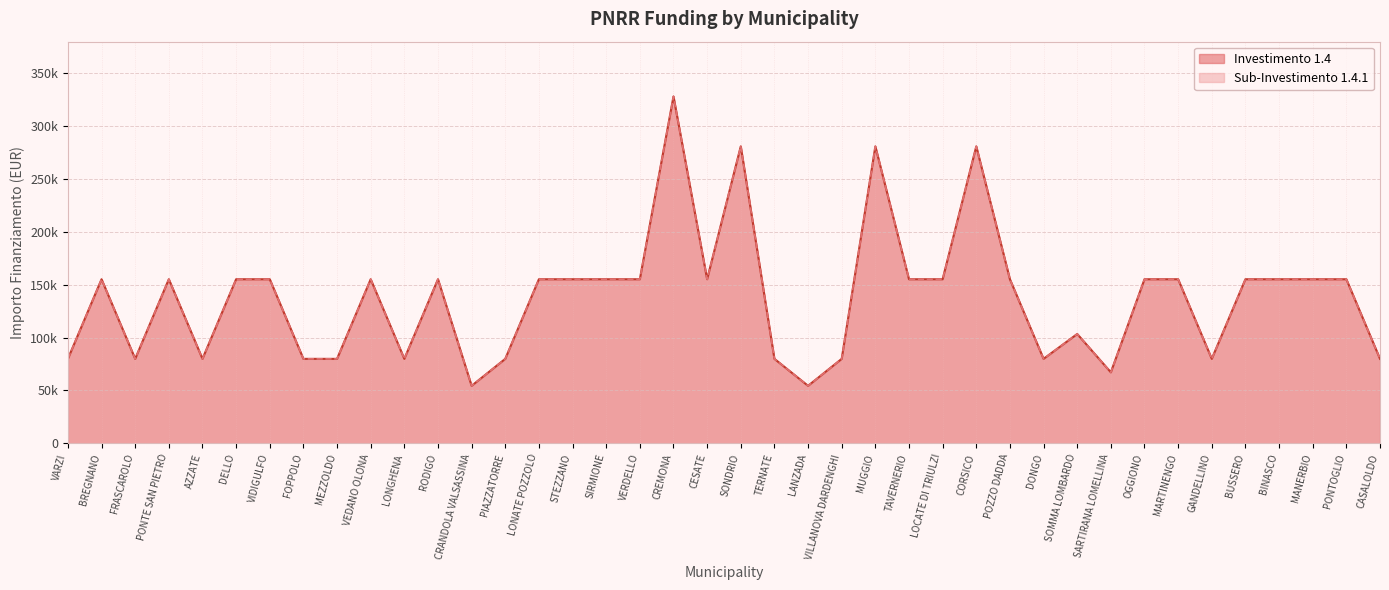

True or false: 1.4 and 1.4.1 cross at least once.

False